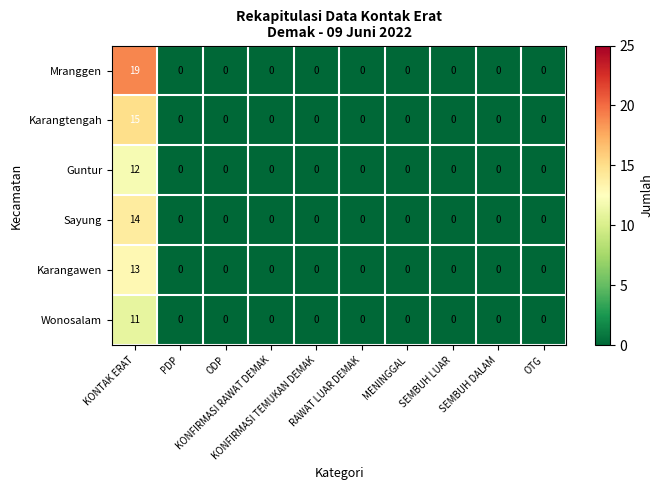

Count the number of data series in this chart.

6